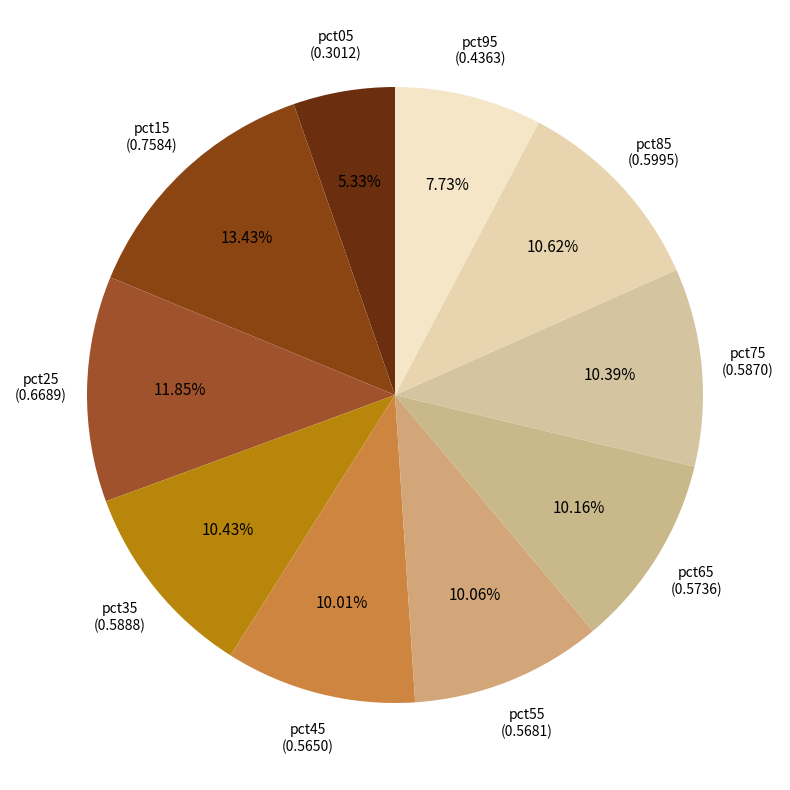

To the nearest percent, what is the average slice percentage?

10%